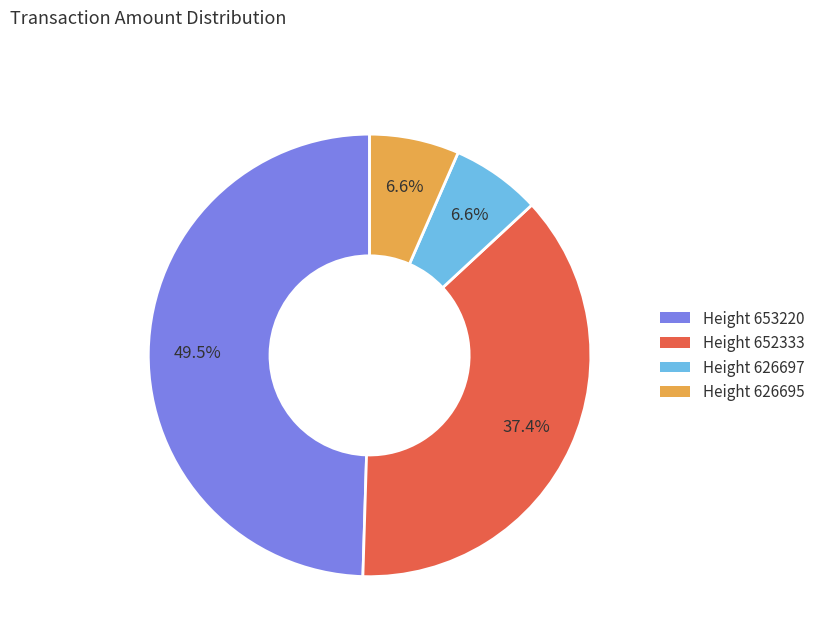

How much of the chart is everything except Height 626697?

93.4%